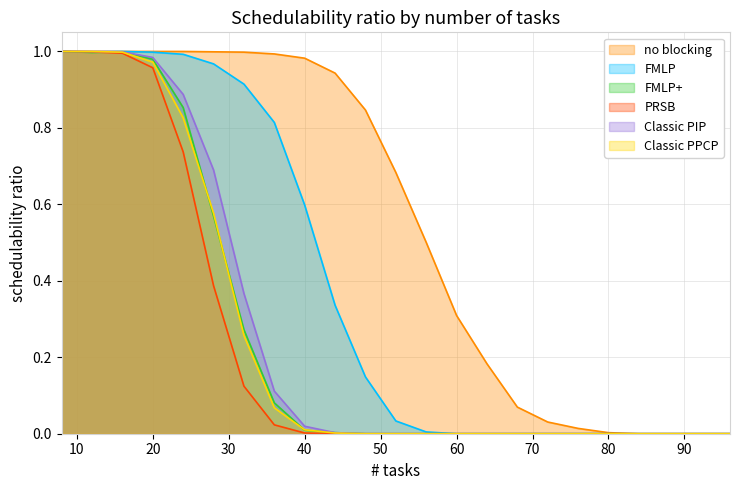

What is the difference between the FMLP+ values at 48 and 24?

0.9